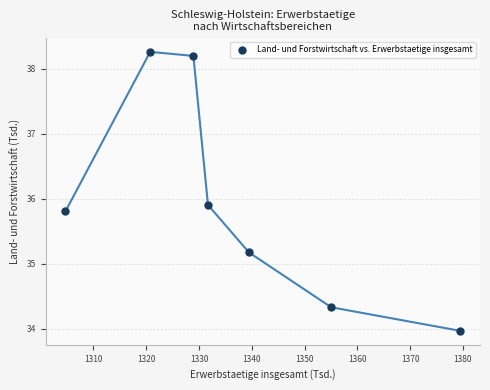

What is the range of Y values (max minus min)?

4.3